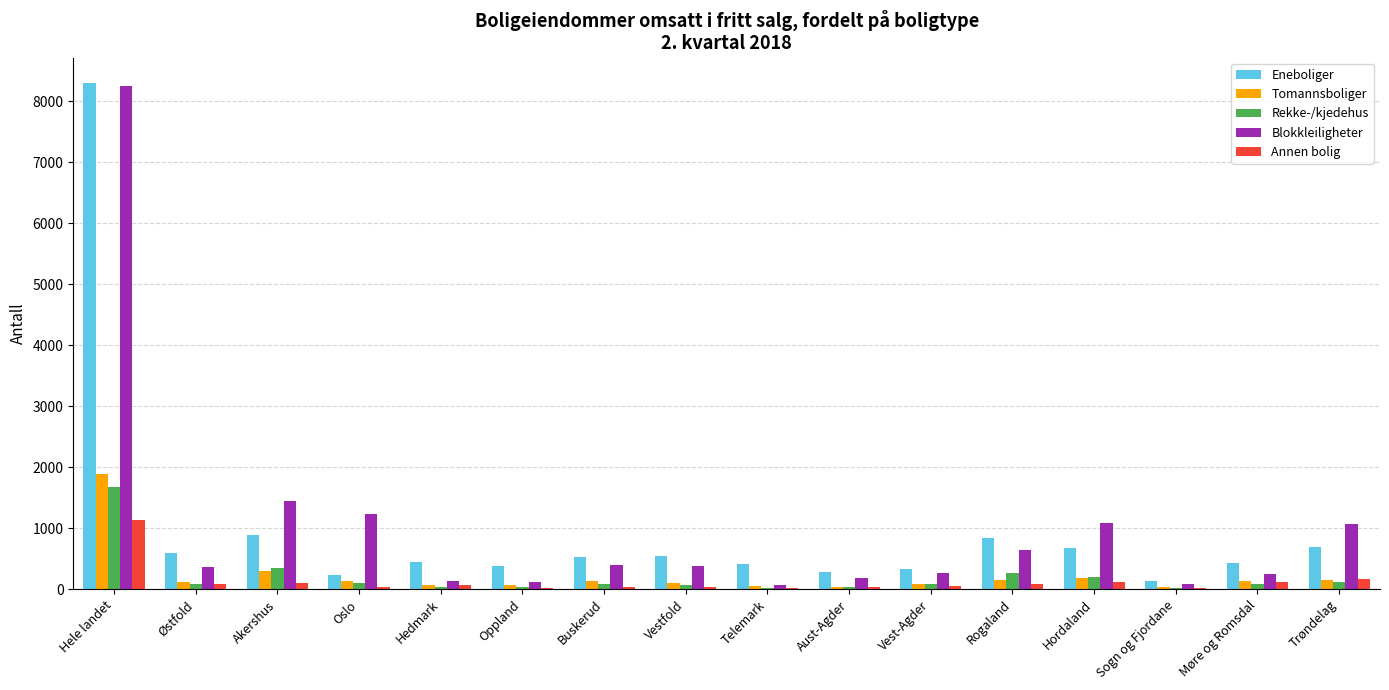

What is the total value across all series at Hele landet?

21233